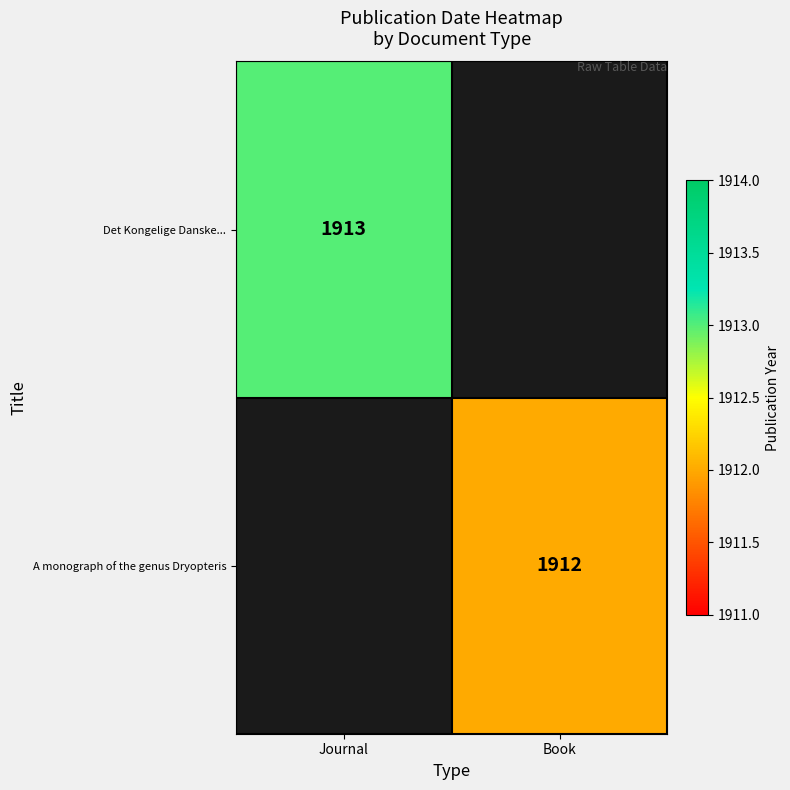

How many distinct data groups are displayed?

2